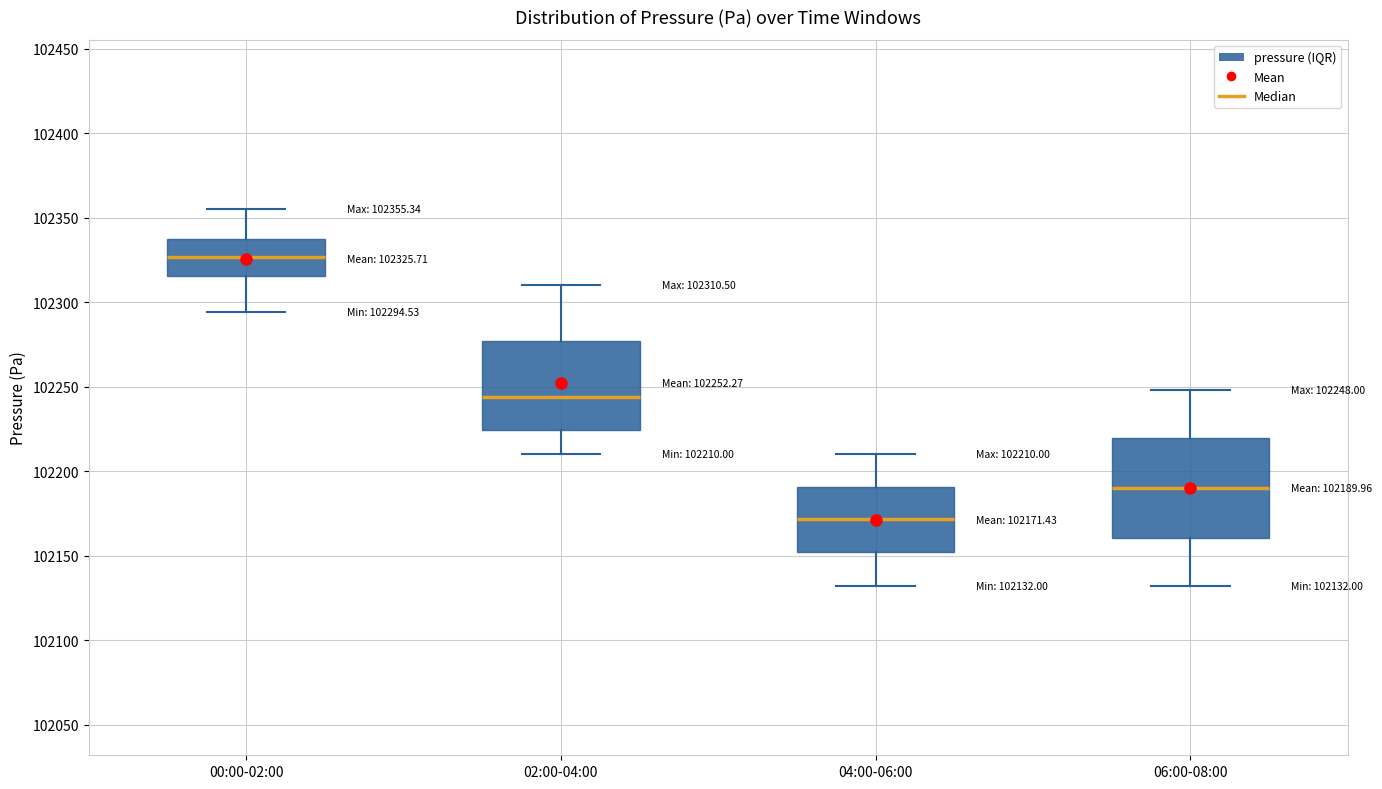

Which box is the tallest, from its lower edge to its upper edge?

06:00-08:00